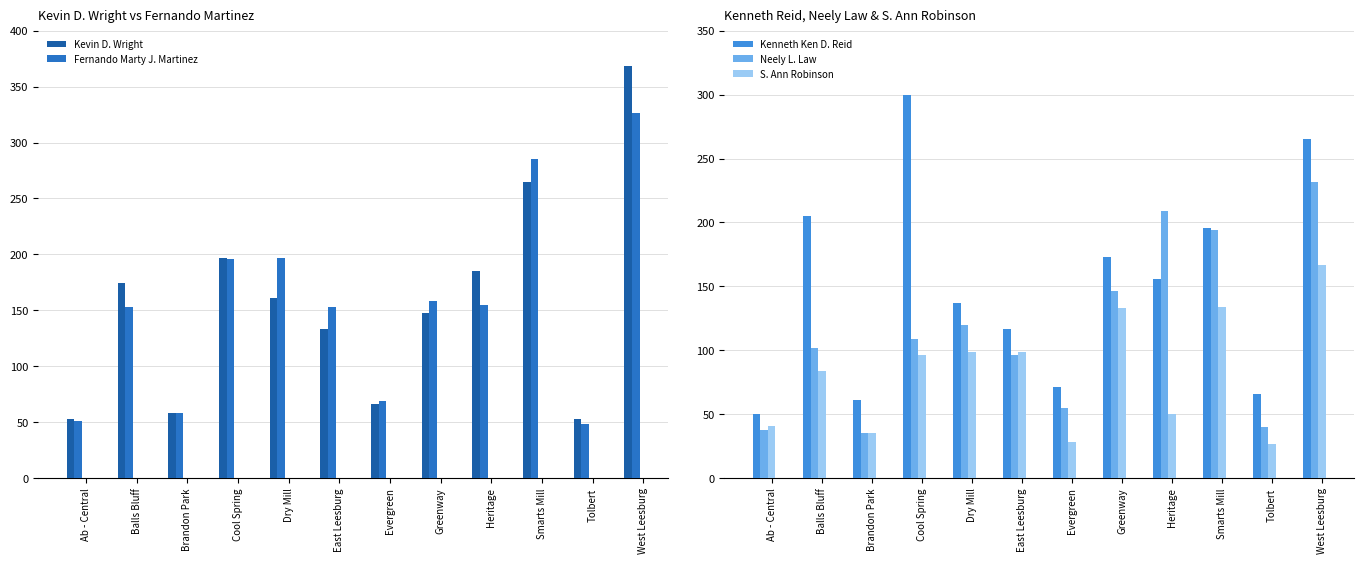

True or false: Fernando Marty J. Martinez has a value of 561 at West Leesburg.

False